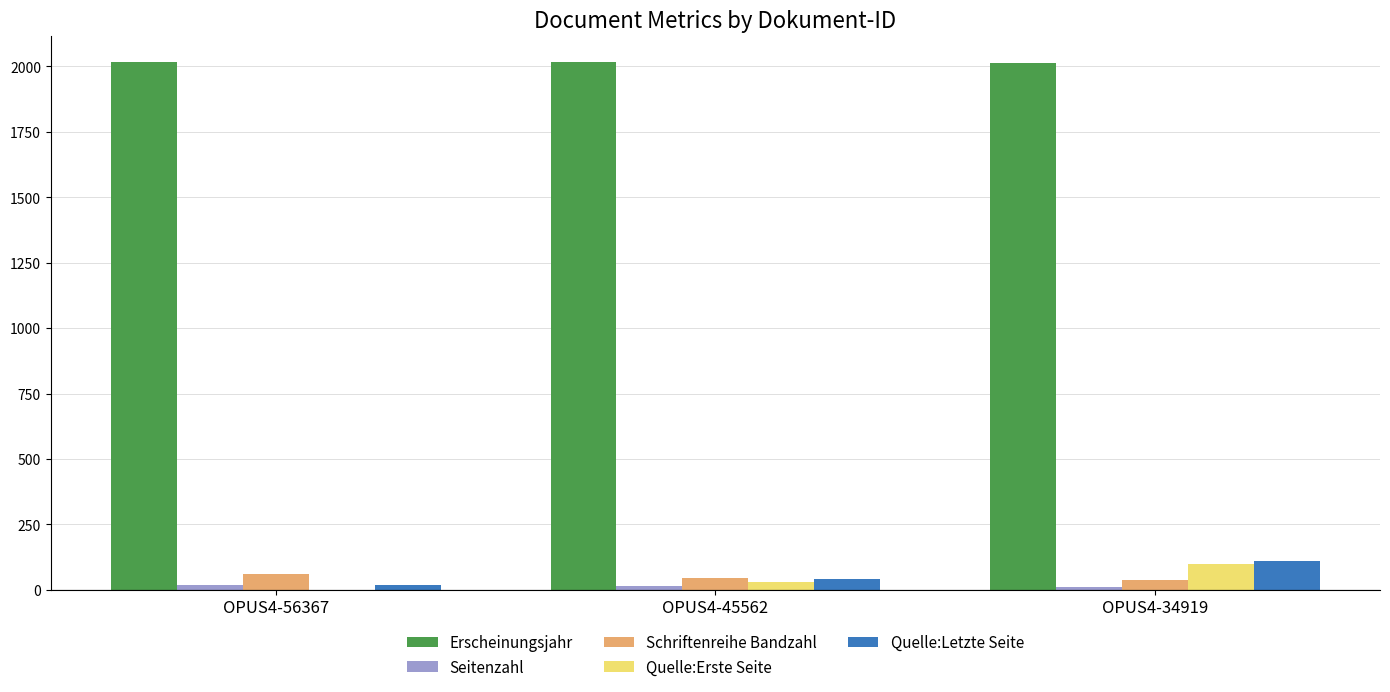

What is the maximum value shown in the chart?

2017